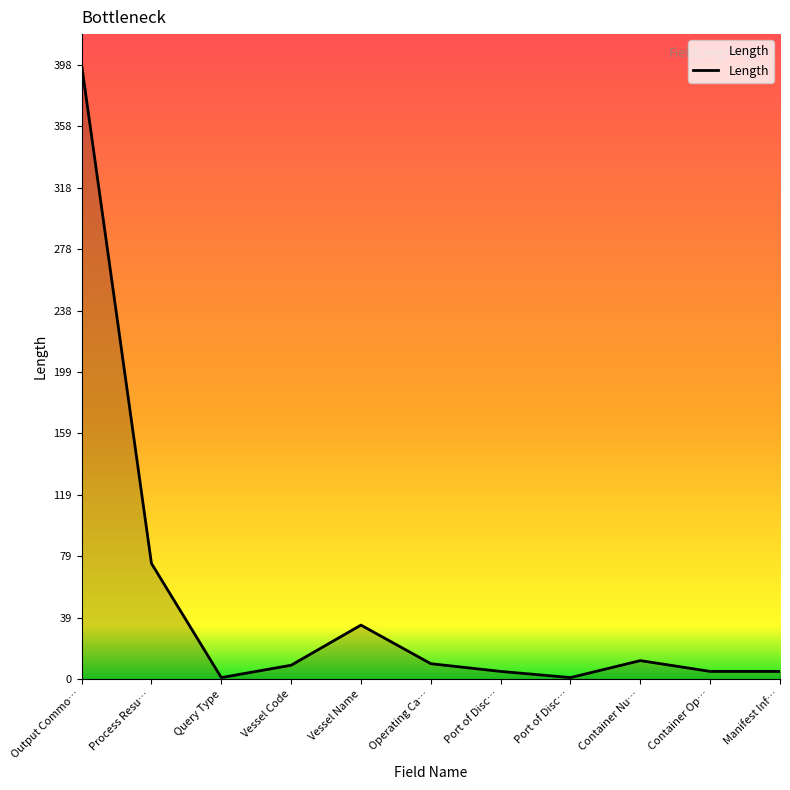

Reading left to right, list all the values displayed in this chart.

398	75	1	9	35	10	5	1	12	5	5